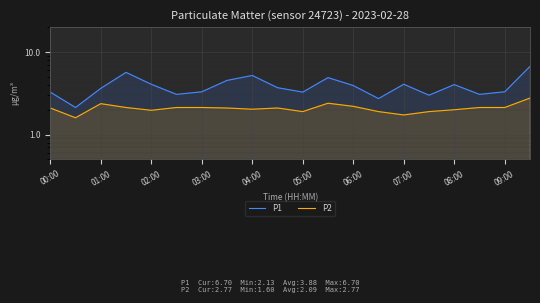

Where is P2 nearest to the value 2?

08:00